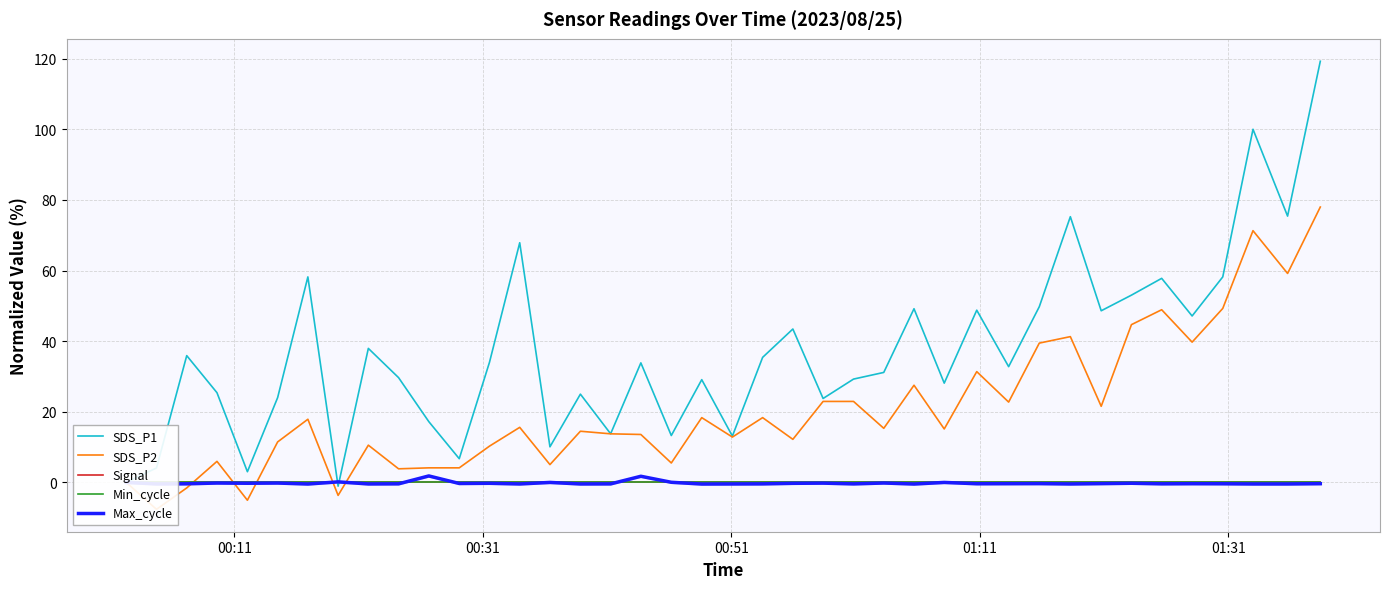

What position from the left is 00:51?

3